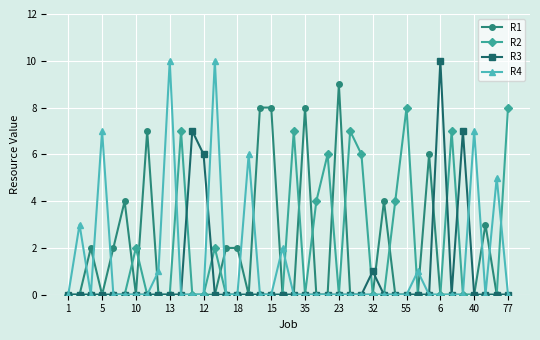

True or false: R1 has more than 0 points higher than both neighbors.

True